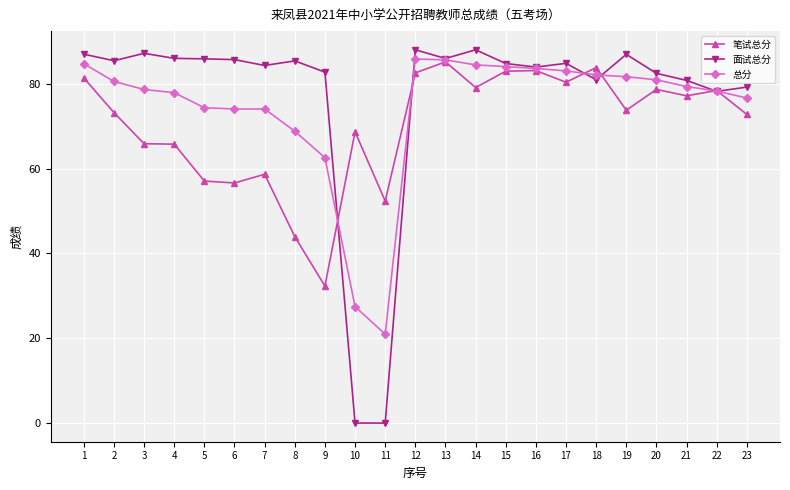

What is the total value across all series at 19?

242.3